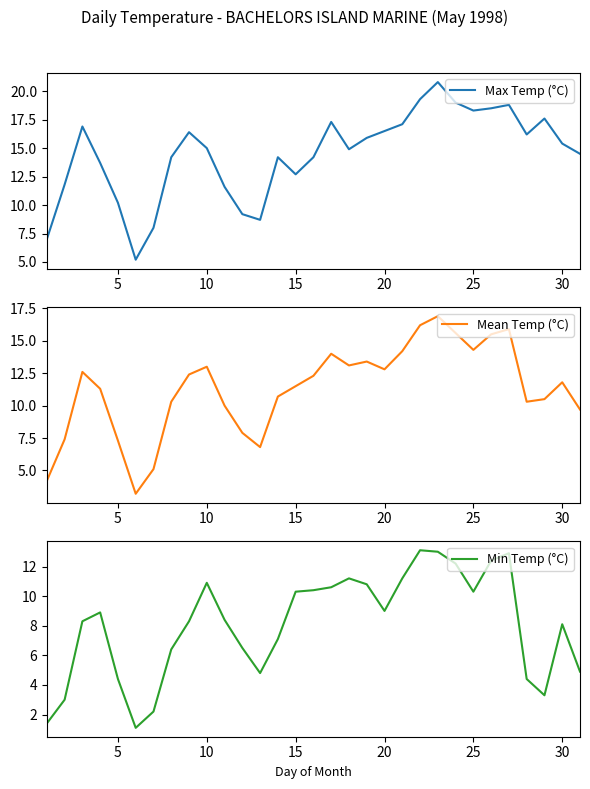

At which label is Max Temp (°C) closest to 13?

15